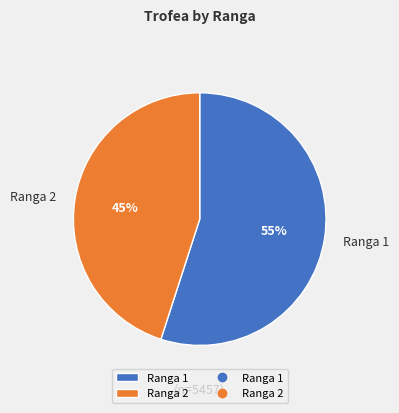

Count the number of slices in the pie.

2